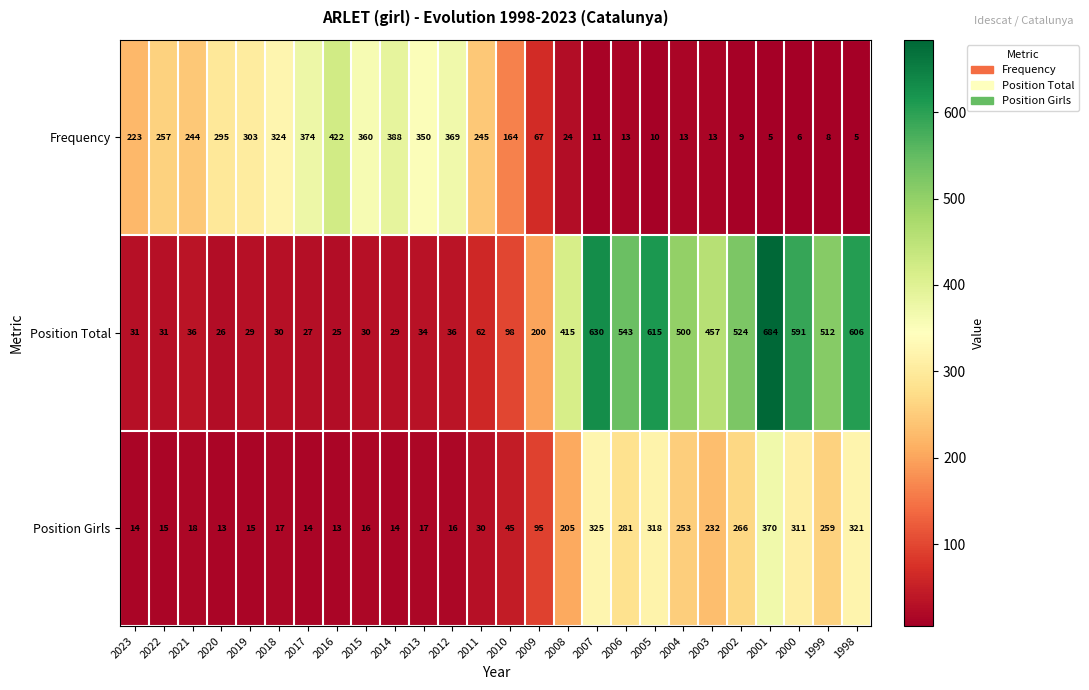

Is it true that Position Girls equals 156 at 2003?

False